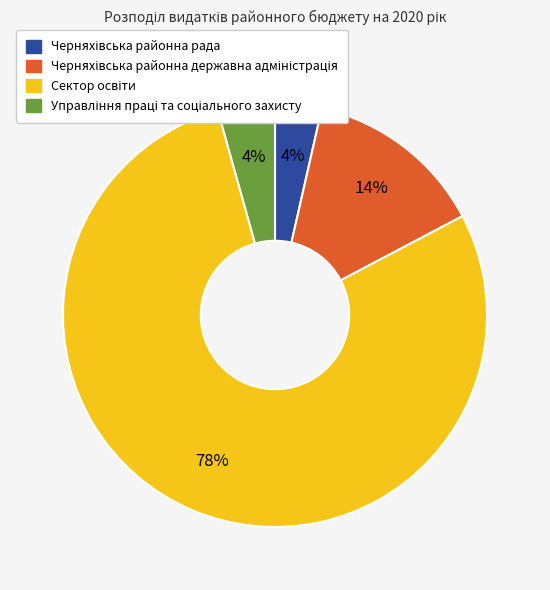

To the nearest percent, what is the average slice percentage?

25%